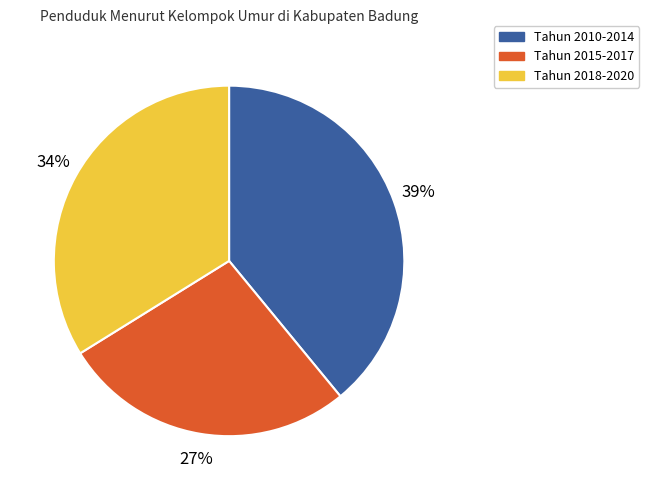

True or false: Tahun 2010-2014 accounts for 47% of the total.

False